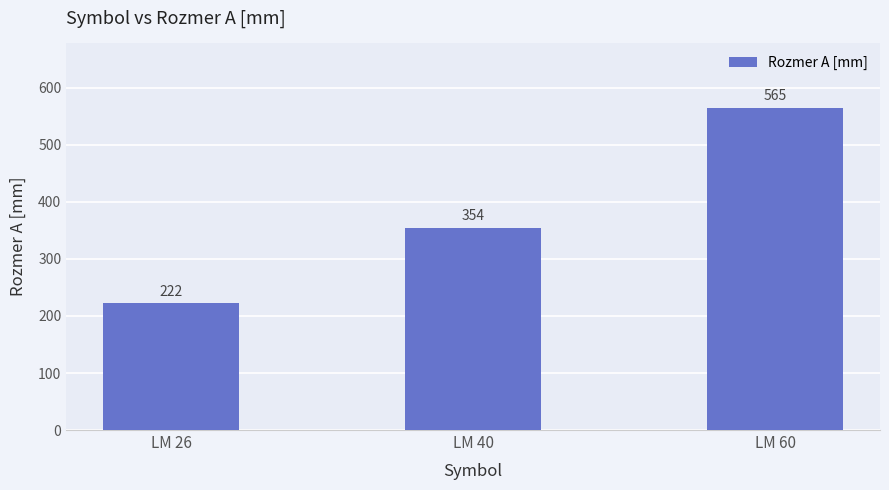

What value does the data have at LM 26, to the nearest 5?

220